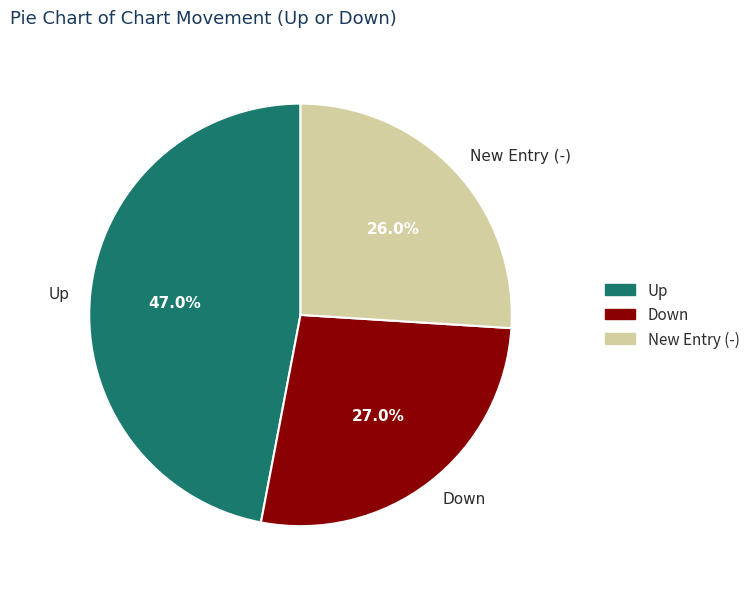

What is the ratio of the value at New Entry (-) to the value at Up?

0.6